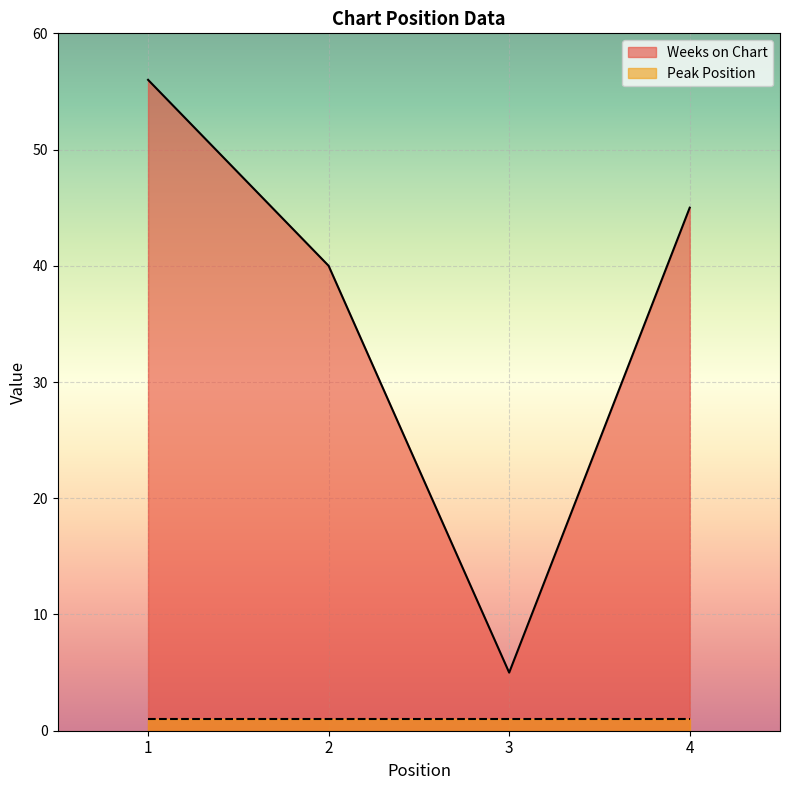

What is the difference between the second highest and second lowest values?

5